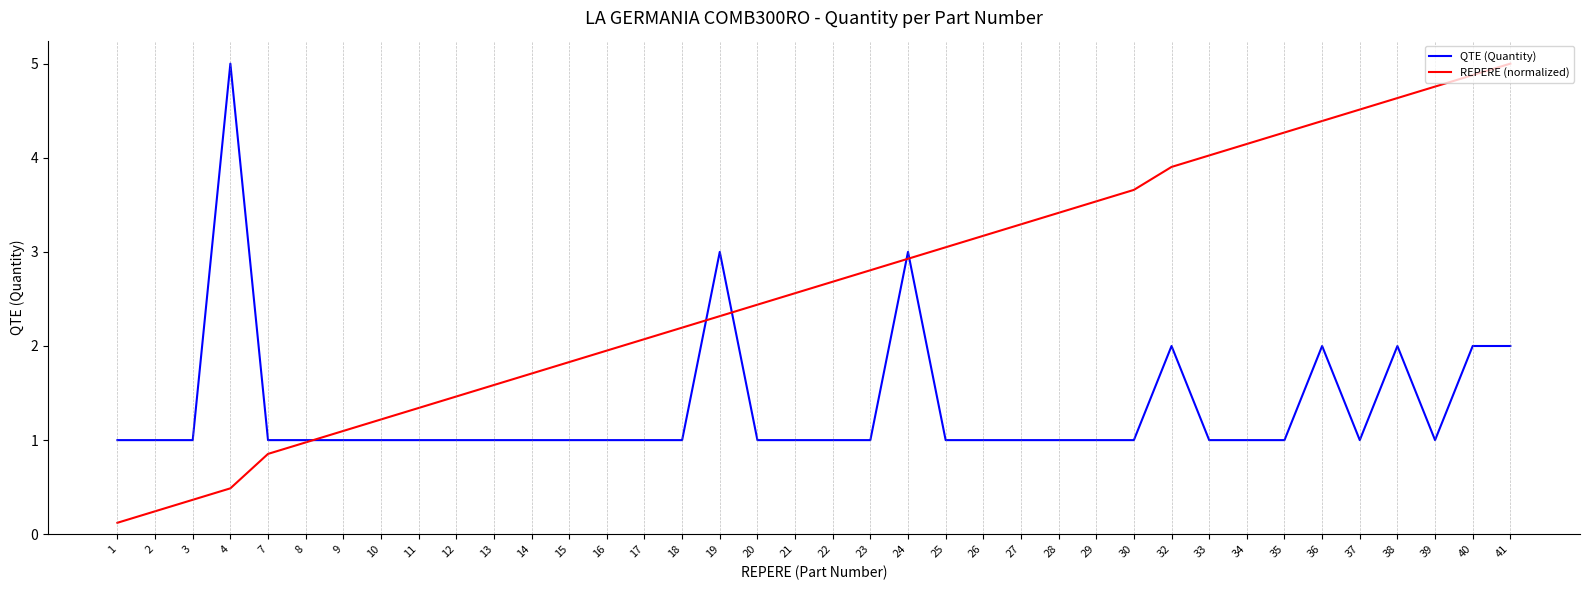

What value does the REPERE (normalized) series have at 19?

2.3